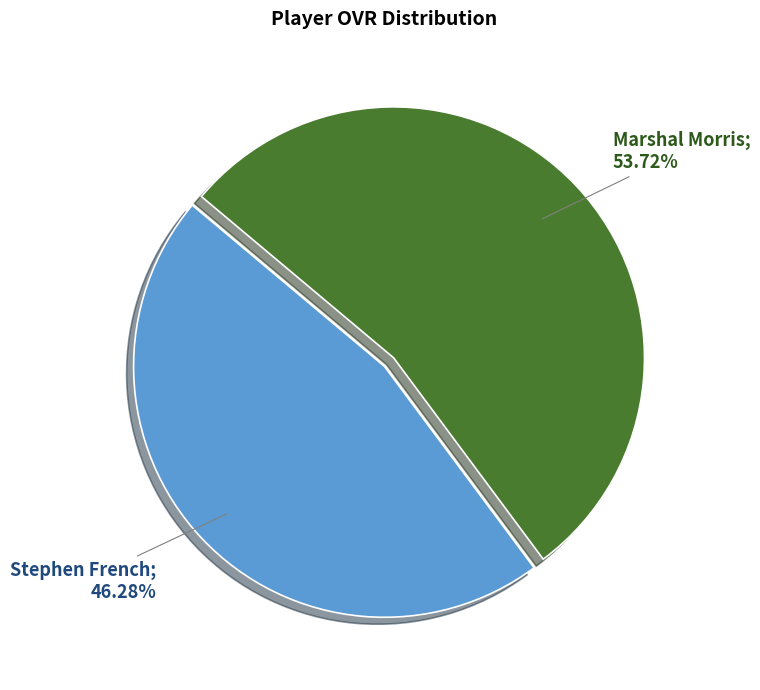

To the nearest percent, what is the difference between the largest and smallest slice percentages?

7%